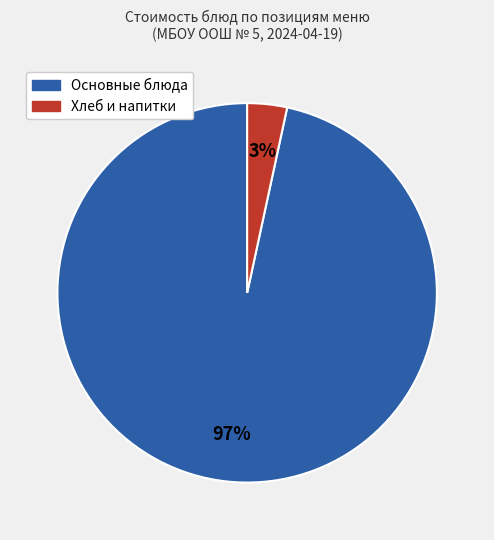

How many slices are in this pie chart?

2